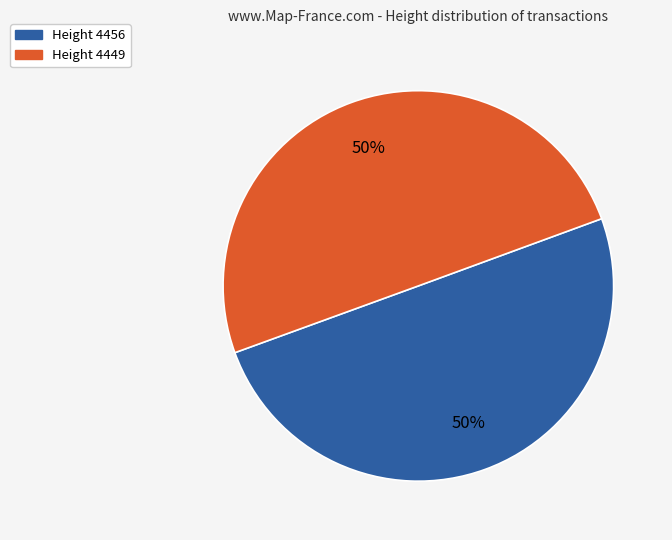

What is the ratio of the value at Height 4456 to the value at Height 4449?

1.0